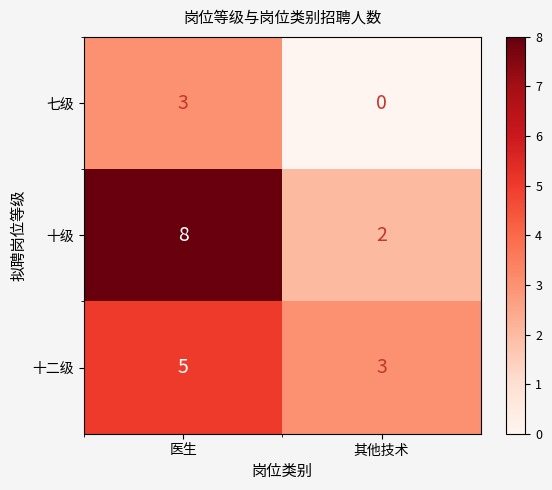

At which category is the sum across all series the highest?

医生